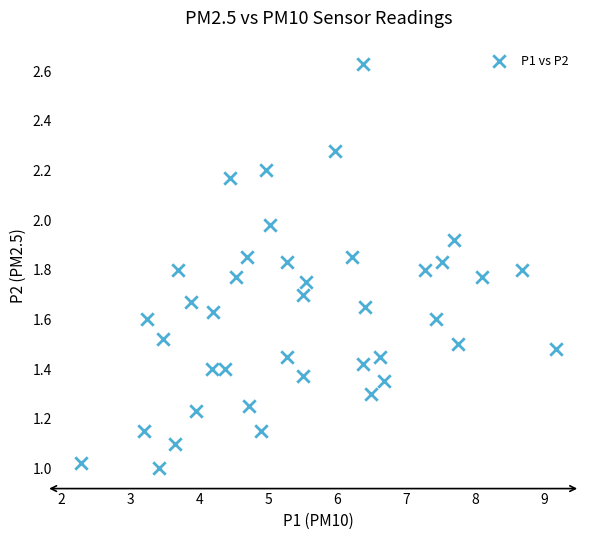

What is the range of X values (max minus min)?

6.9